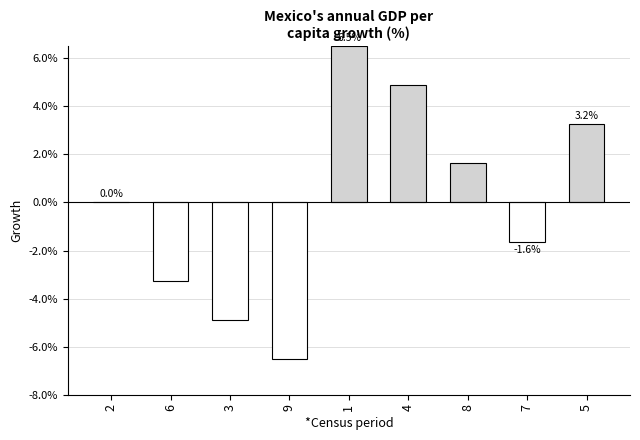

At which category does the chart reach its peak across all series?

1